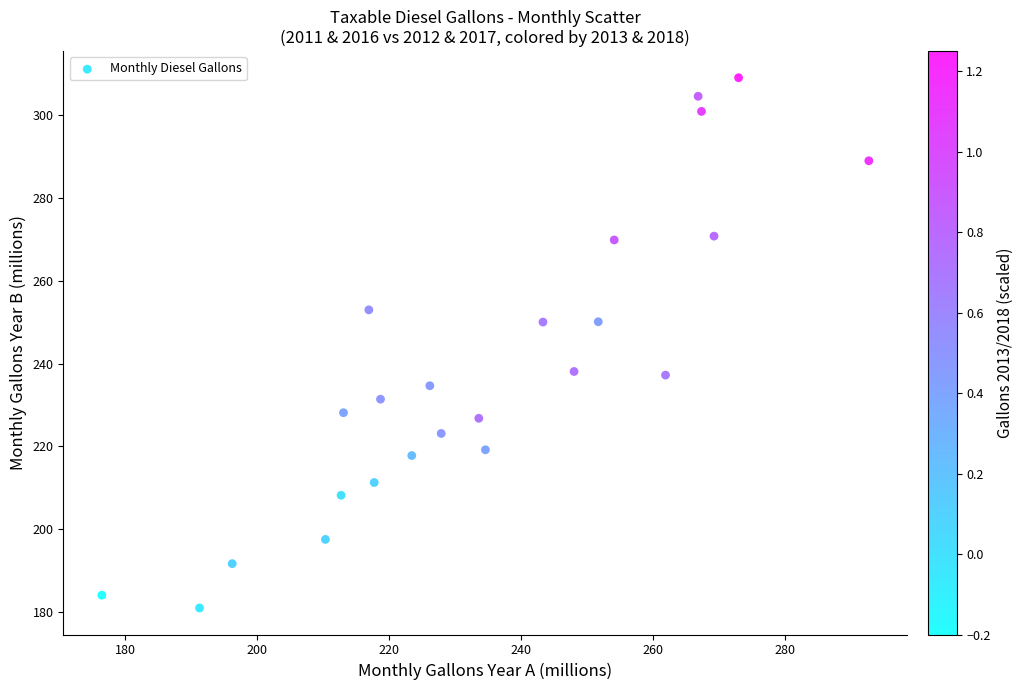

What is the range of Y values (max minus min)?

128.0